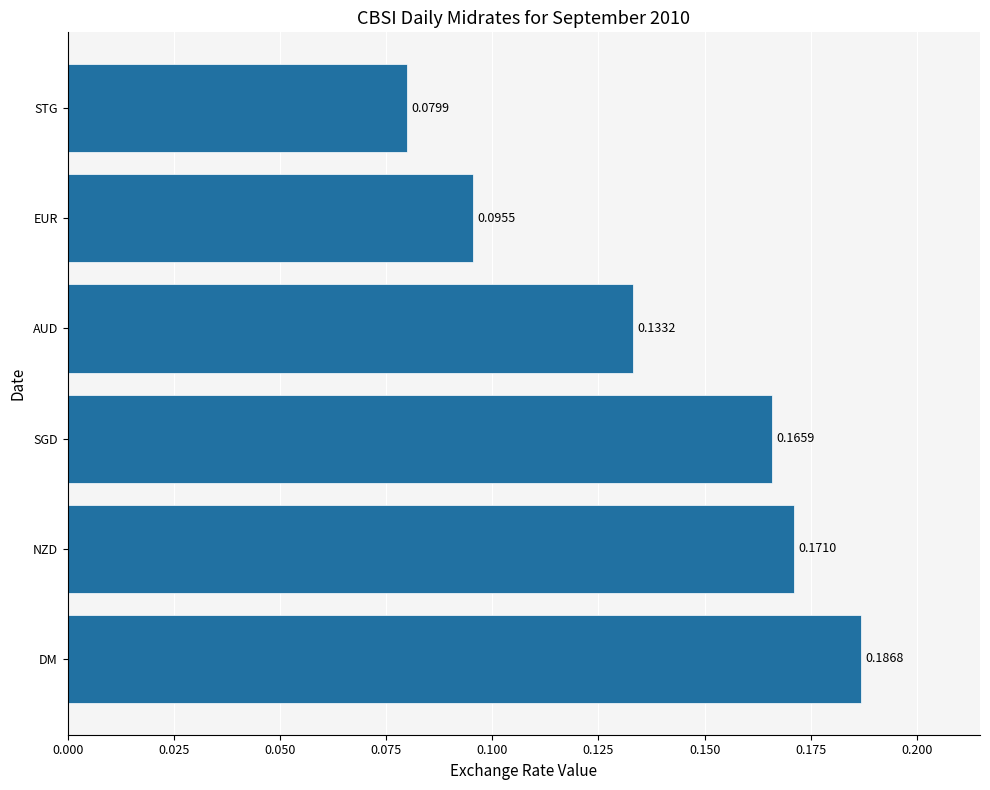

What is the sum of all values?

0.8